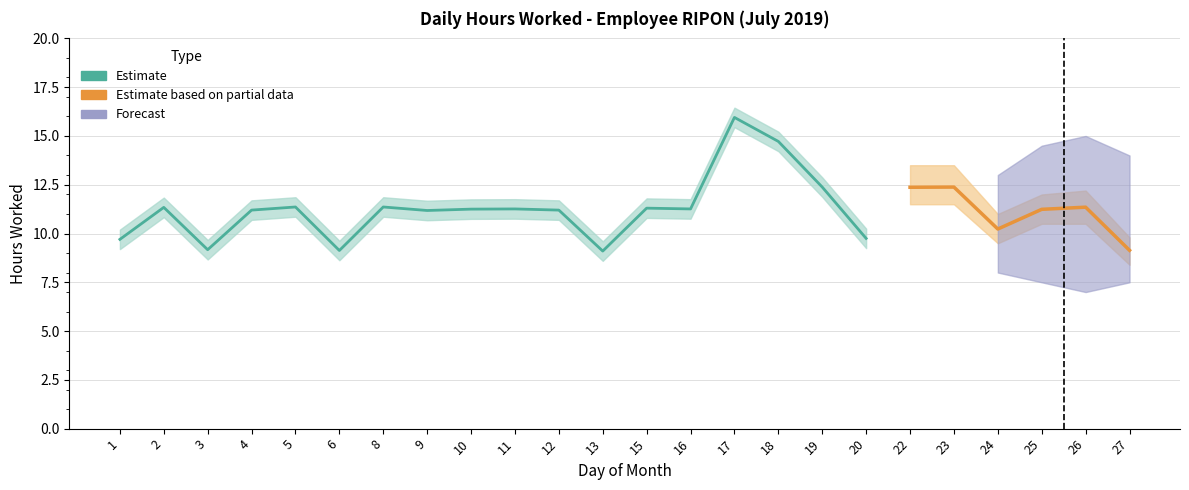

Which category has the highest value across all series?

17